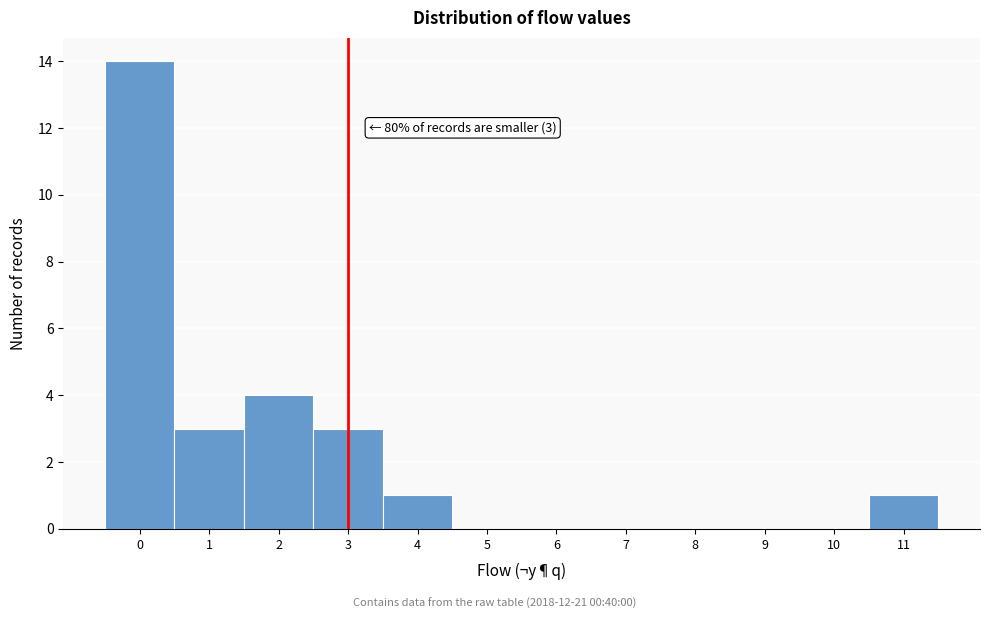

Over which range of the x-axis is the bar tallest?

-0.5 to 0.5